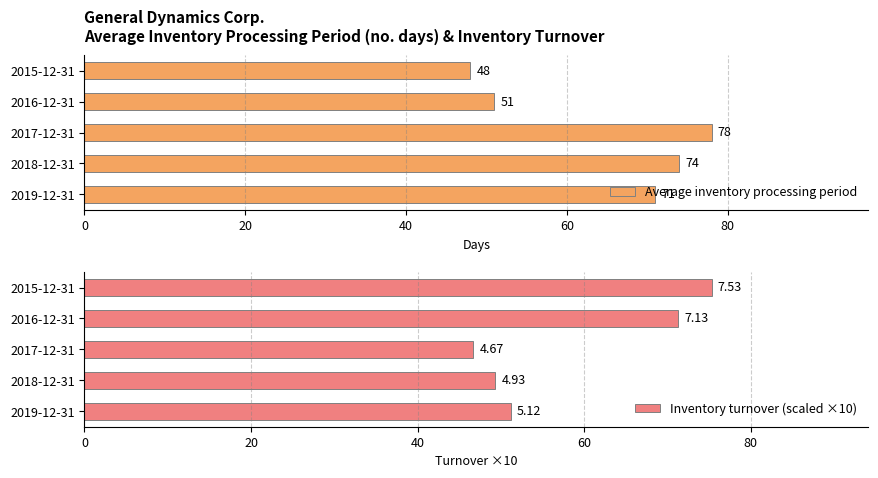

Which series has the largest total across all categories?

Average inventory processing period